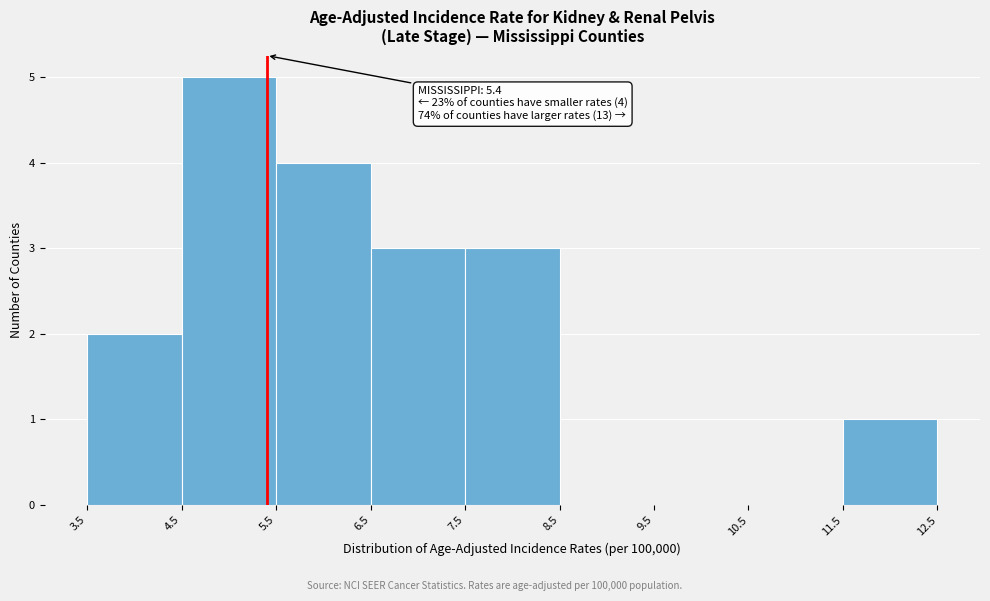

Which range on the x-axis has the tallest bar?

4.5 to 5.5